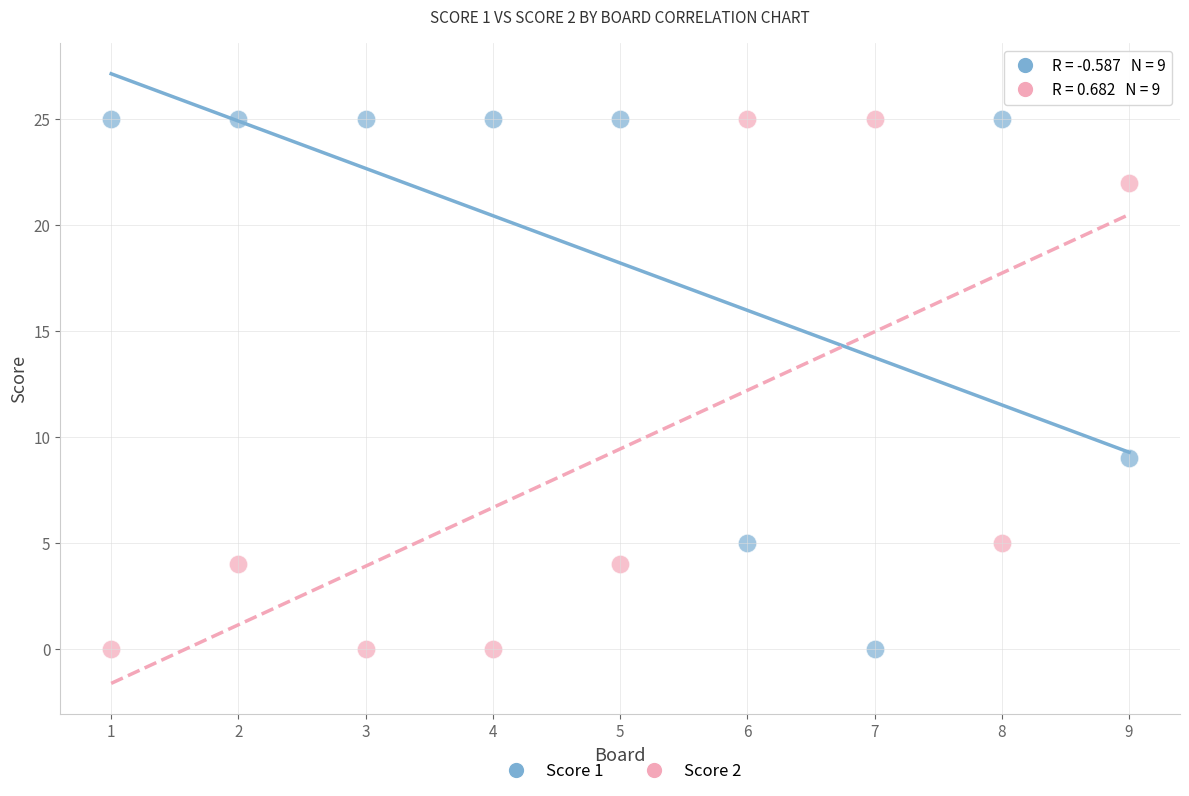

Across all series, what Y value is closest to 12?

9